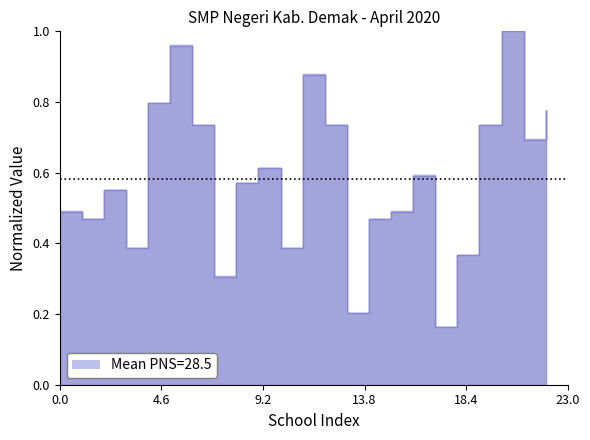

True or false: PNS Count has more than 1 interior local peaks.

True